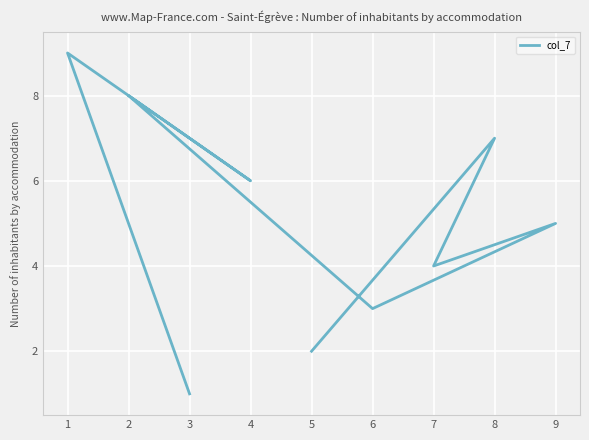

What is the approximate value at 2?

8